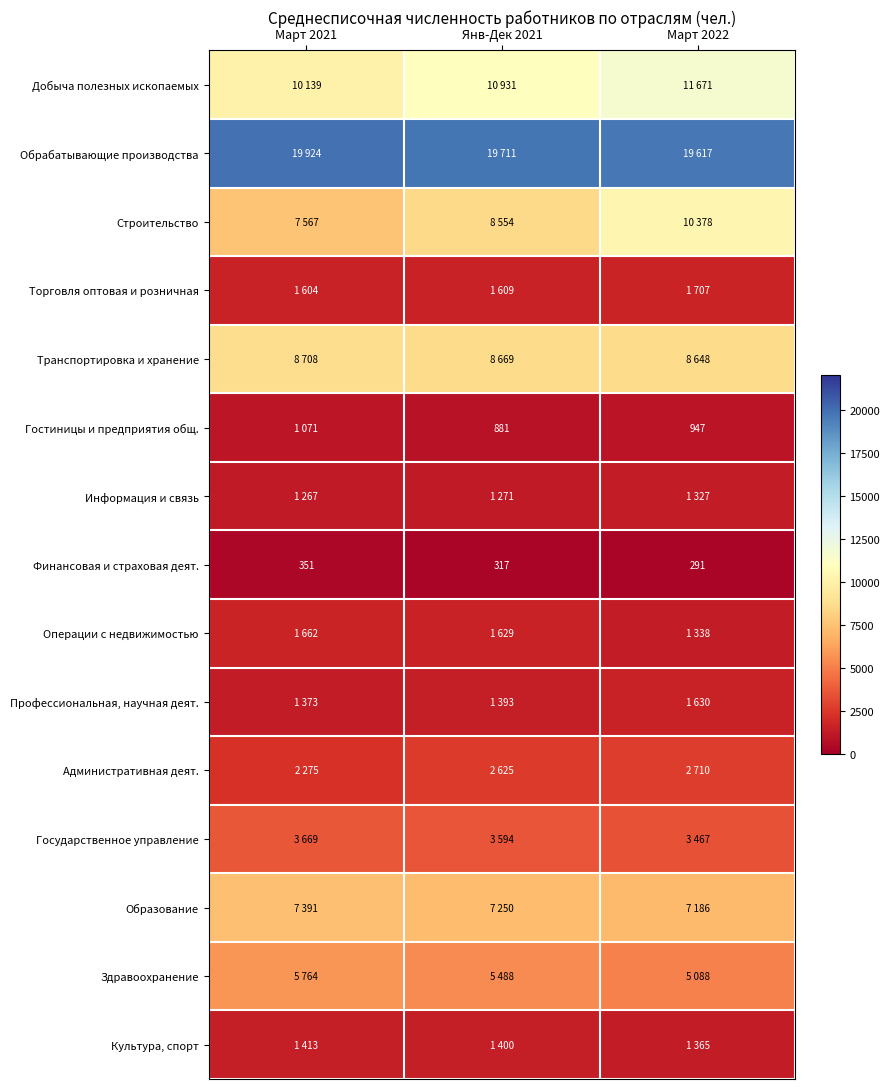

The value of Гостиницы и предприятия общ. at Март 2022 is 403. True or false?

False